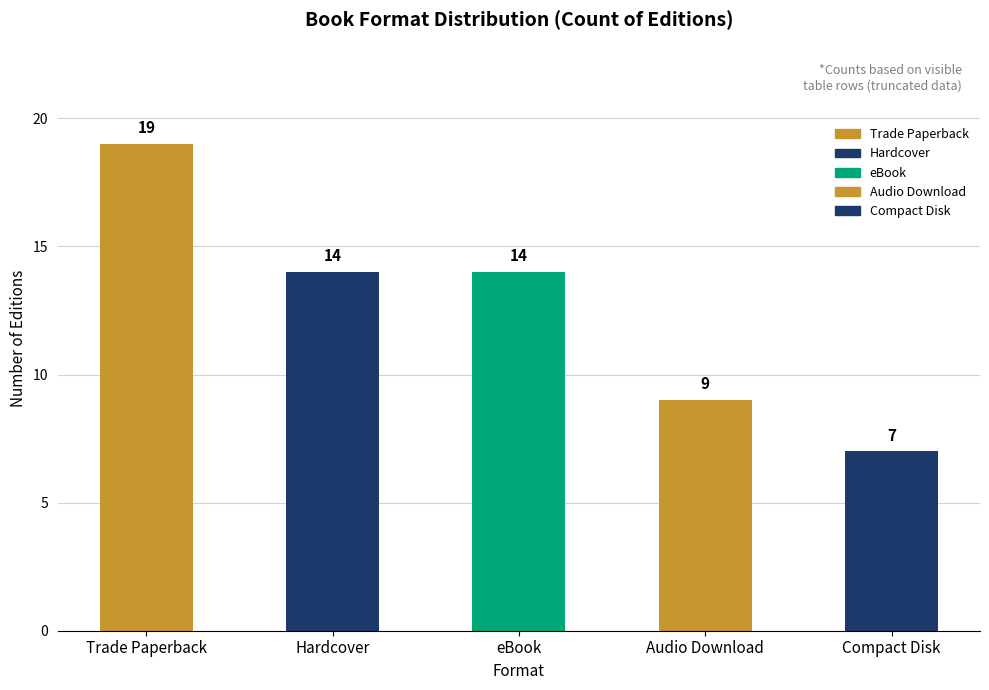

What is the sum of the values at Trade Paperback and eBook?

33